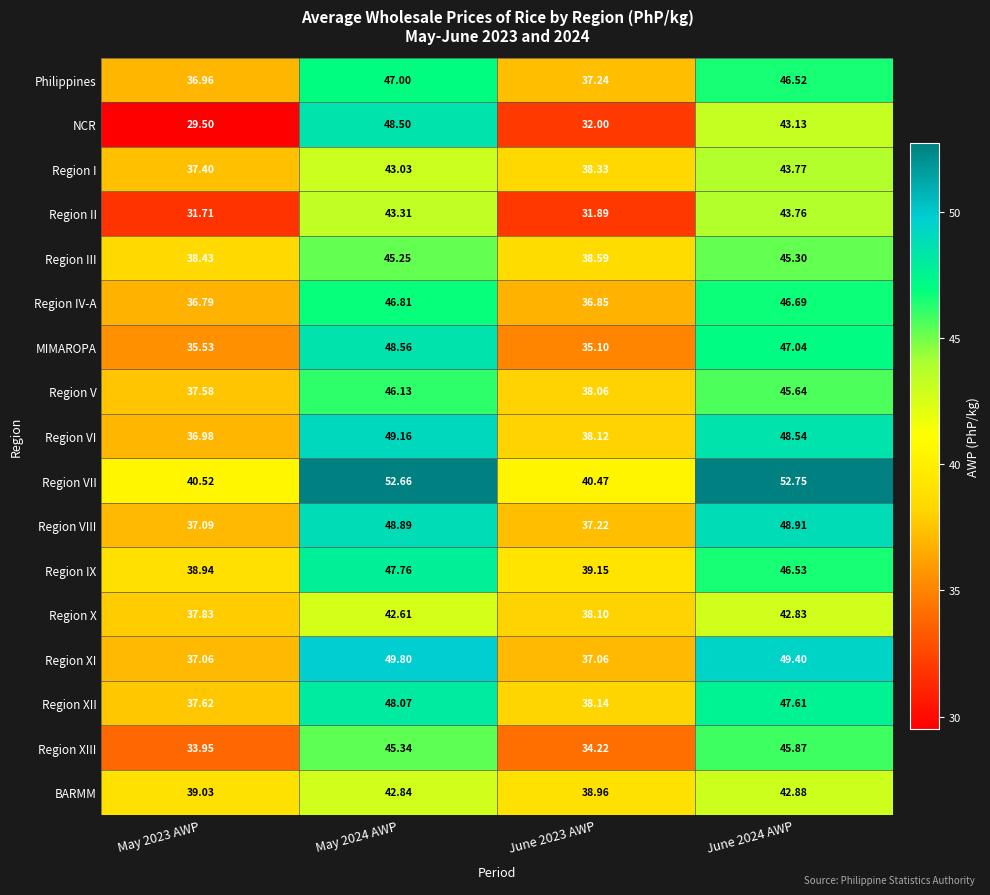

What is the spread (max minus min) of values at June 2024 AWP?

9.9